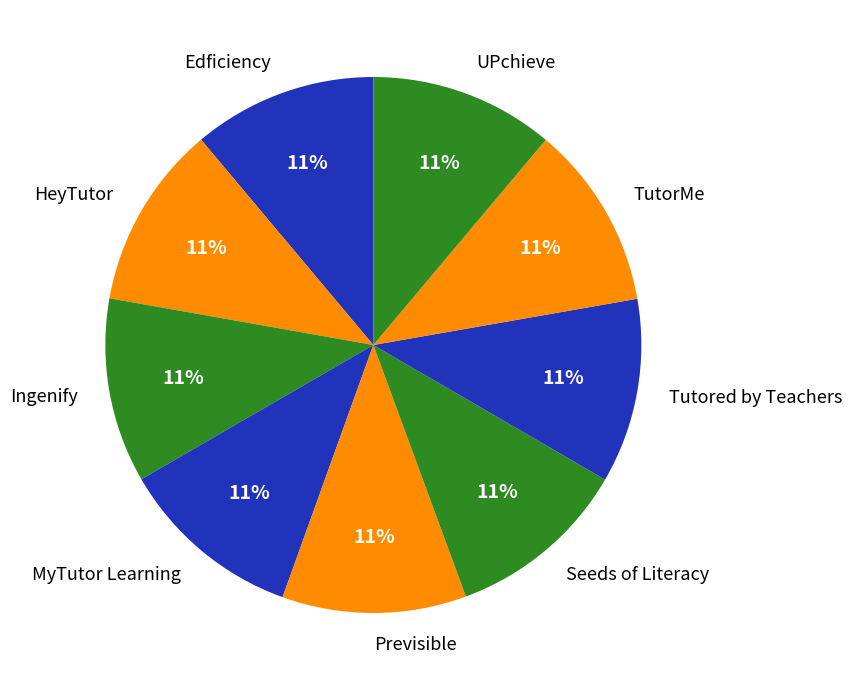

Is UPchieve the majority of the pie?

No